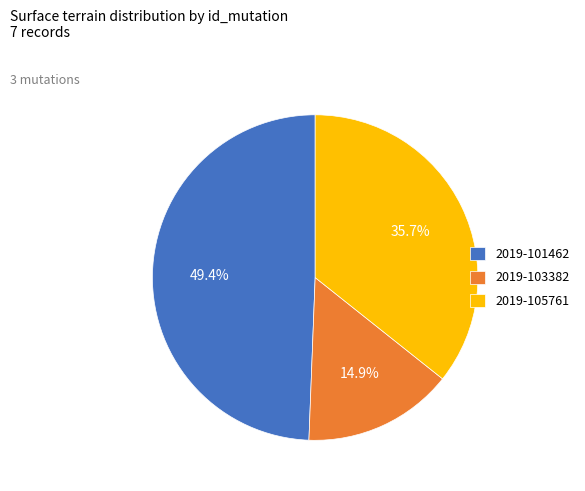

Which slice is the smallest?

2019-103382